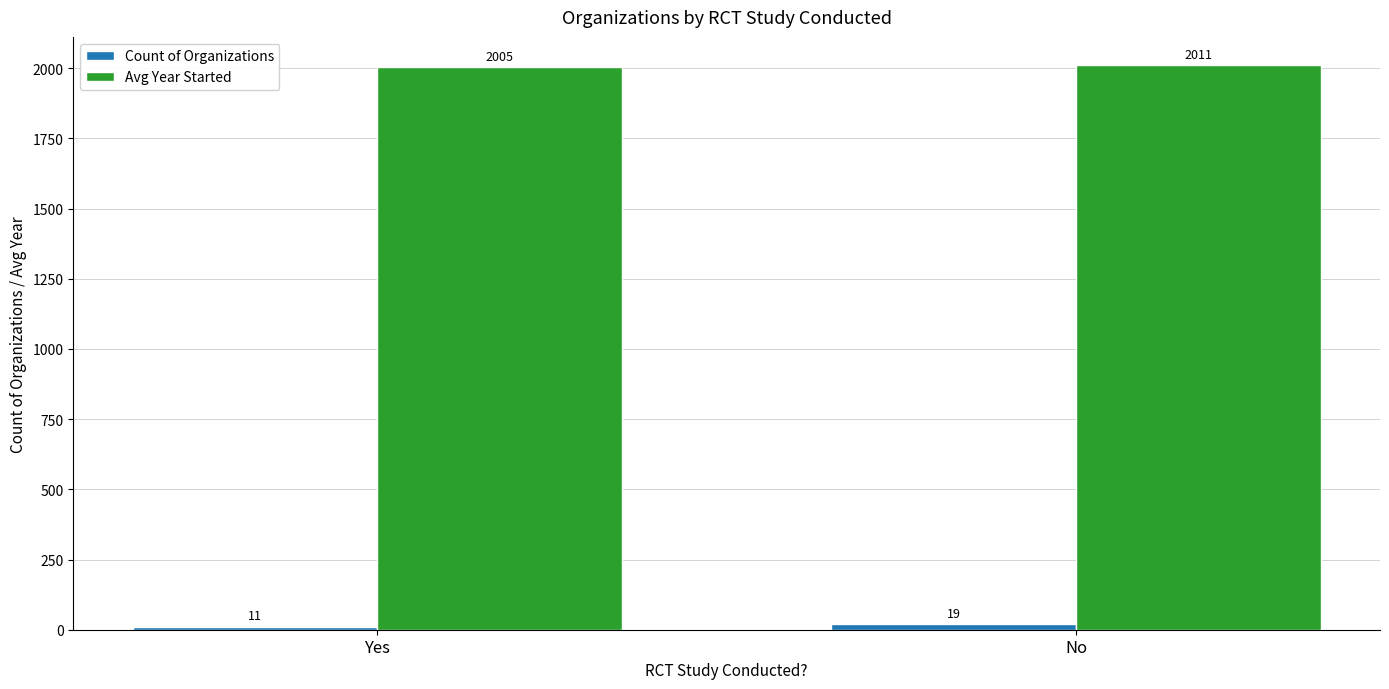

At which category does the chart reach its peak across all series?

No